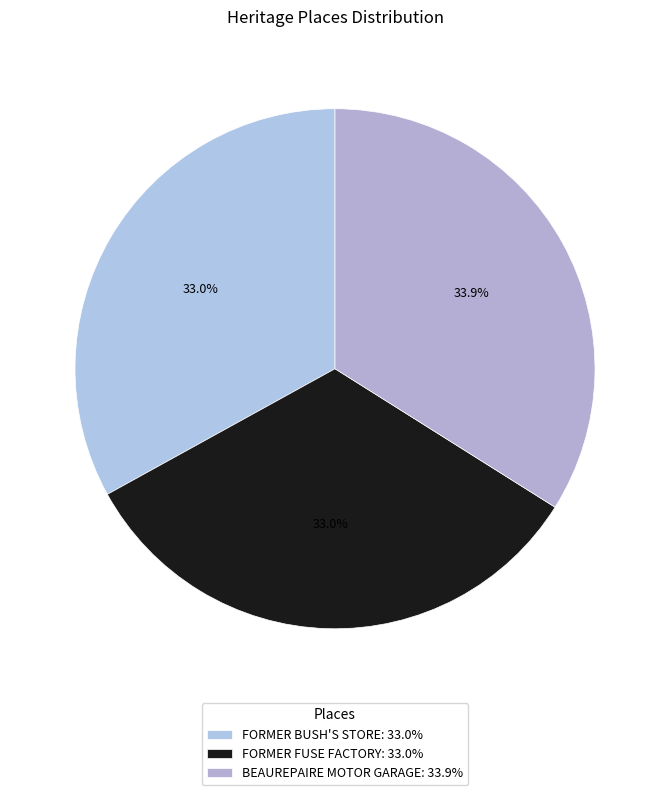

How many slices are in this pie chart?

3